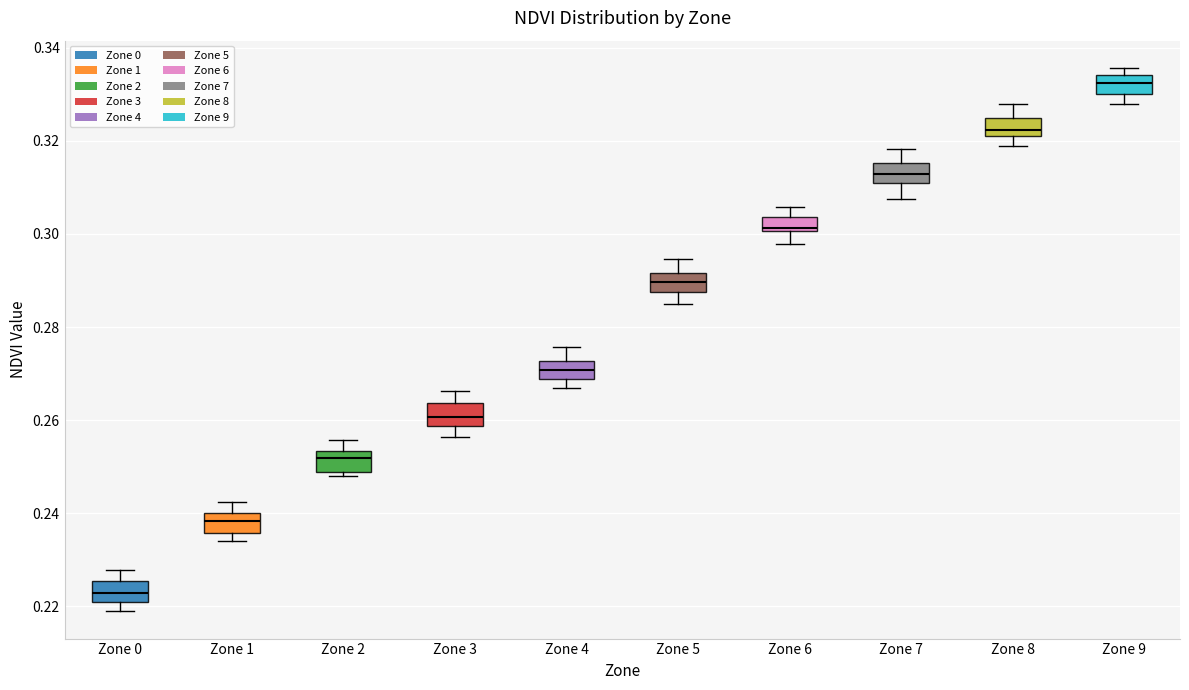

Which box's median line is the lowest?

Zone 0